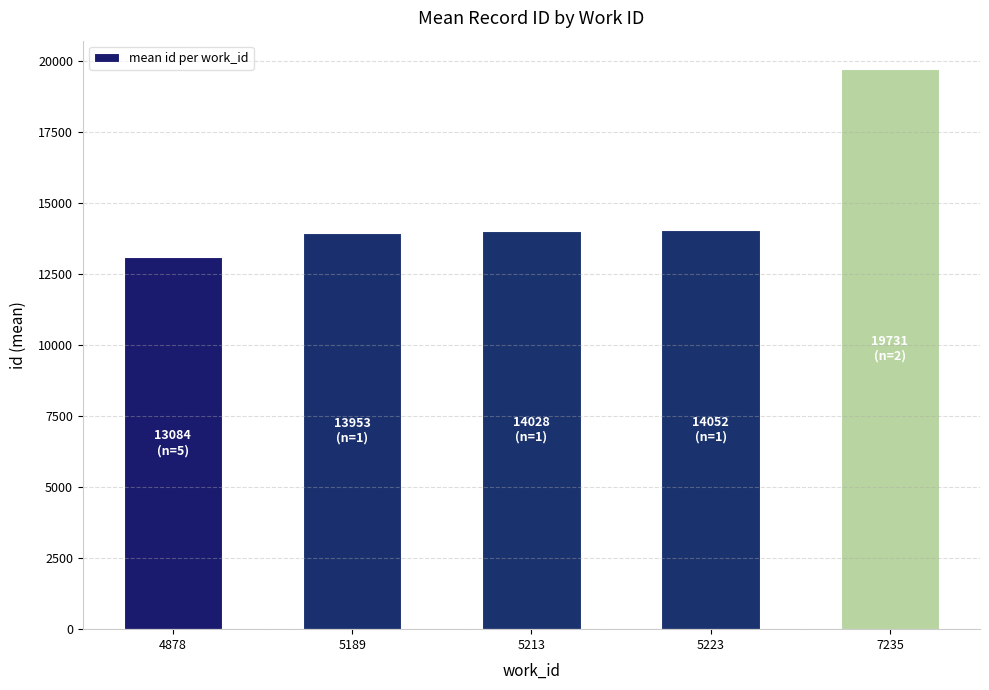

What is the smallest value displayed?

13084.8